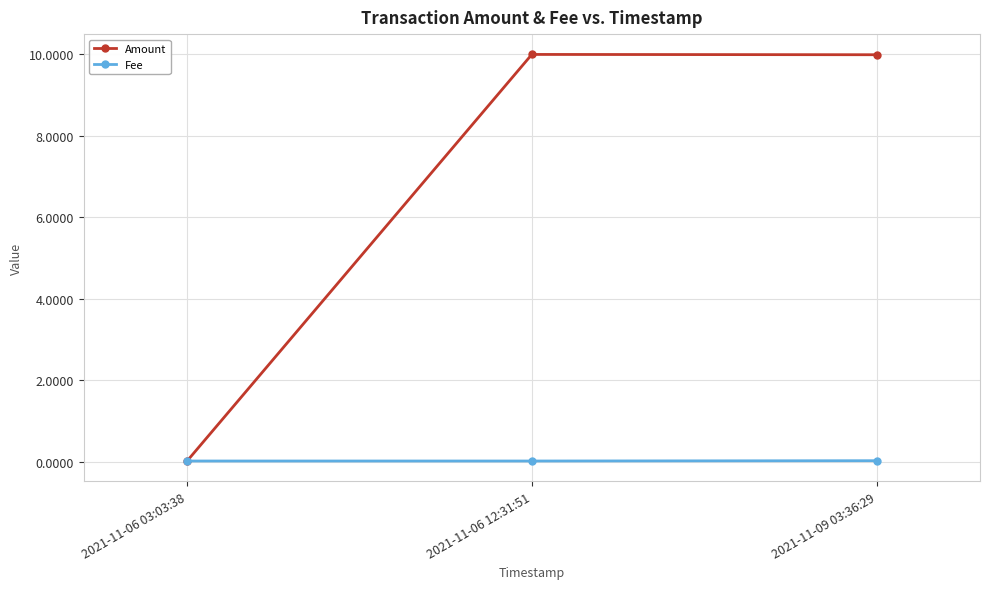

What is the greatest value displayed?

10.0